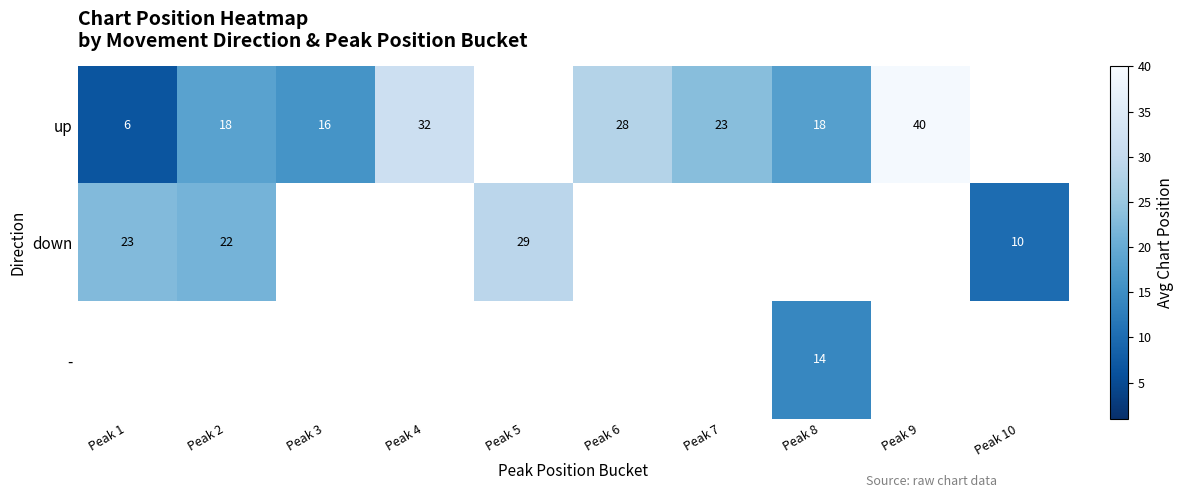

What is the sum of the up values at Peak 8 and Peak 3?

34.0